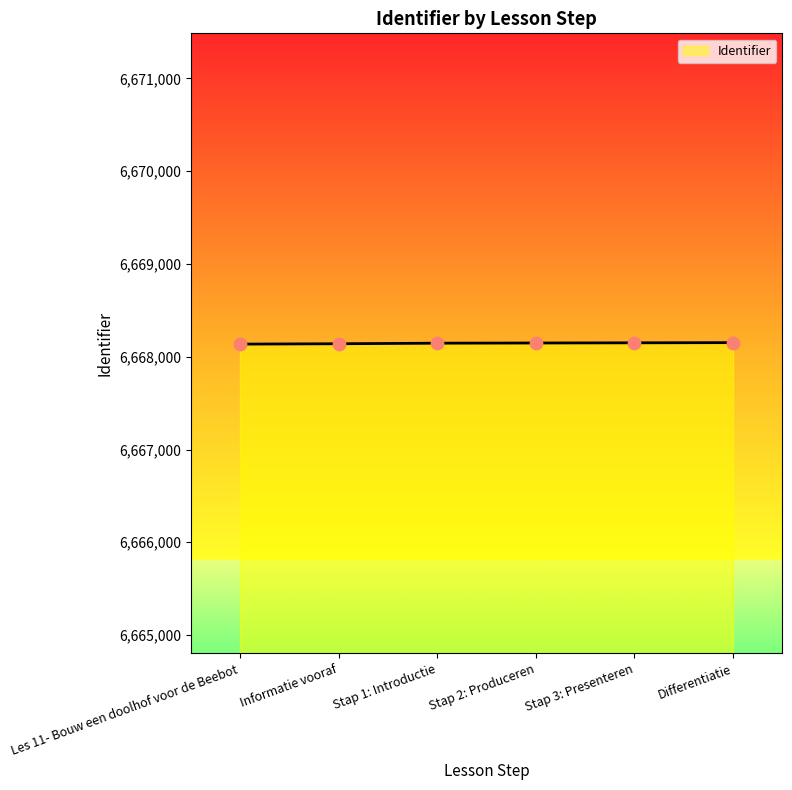

What is the change in value from Stap 1: Introductie to Stap 2: Produceren?

+2